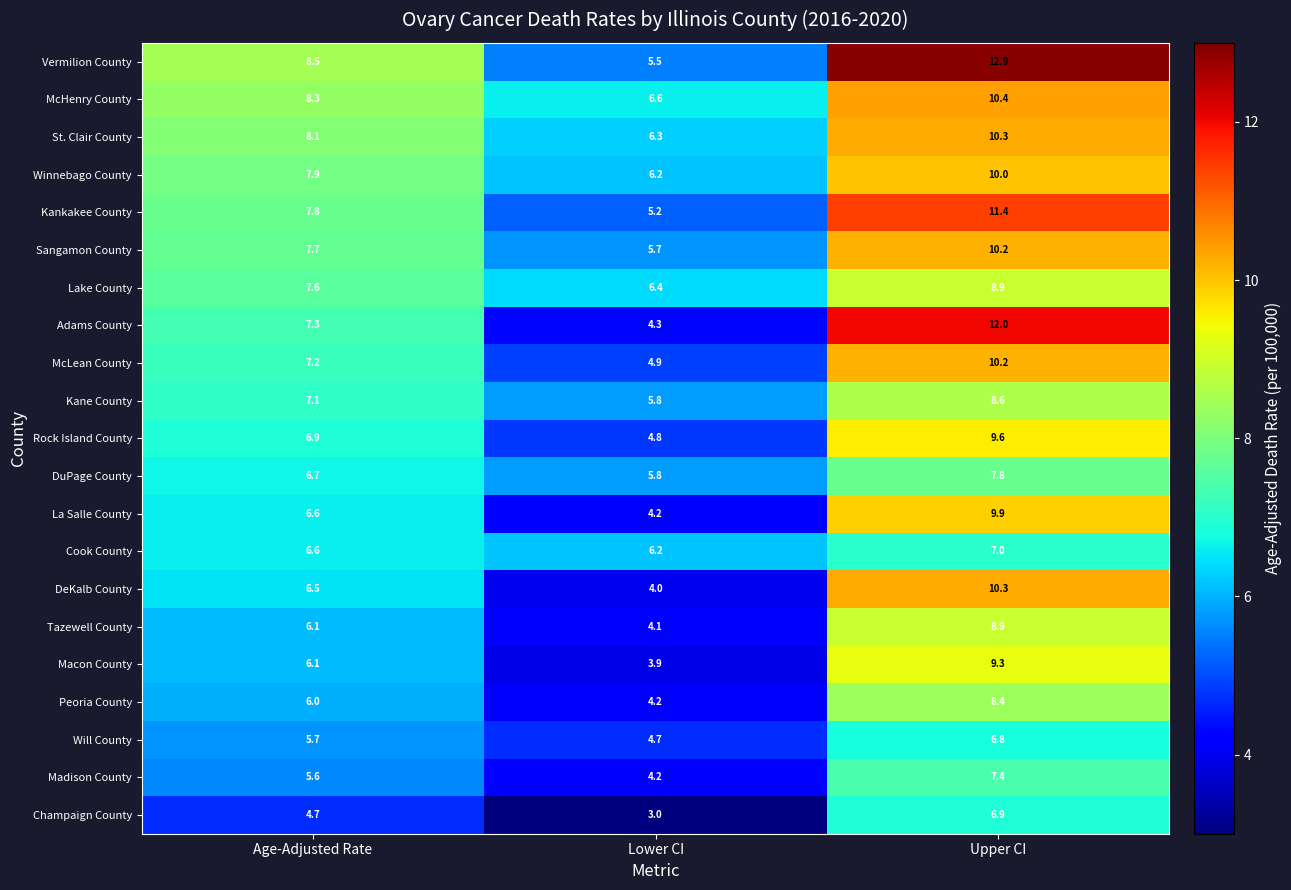

At which label does La Salle County first exceed 6?

Age-Adjusted Rate